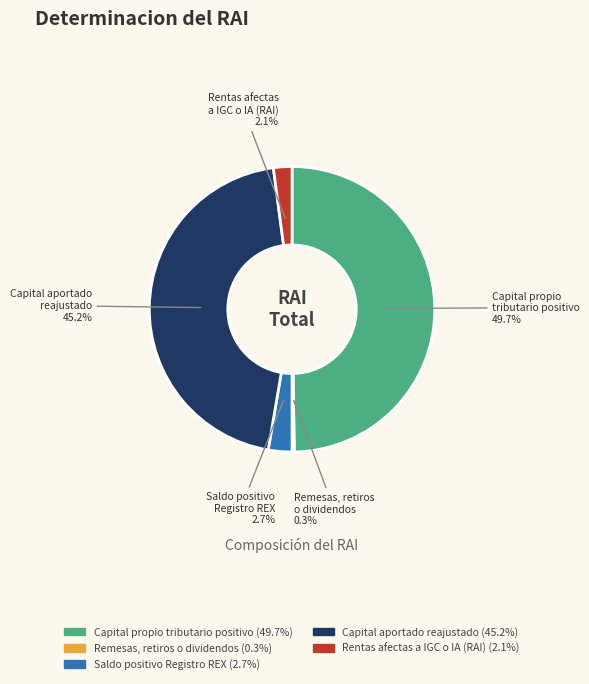

What percentage is the Rentas afectas a IGC o IA (RAI) slice, to the nearest percent?

2%